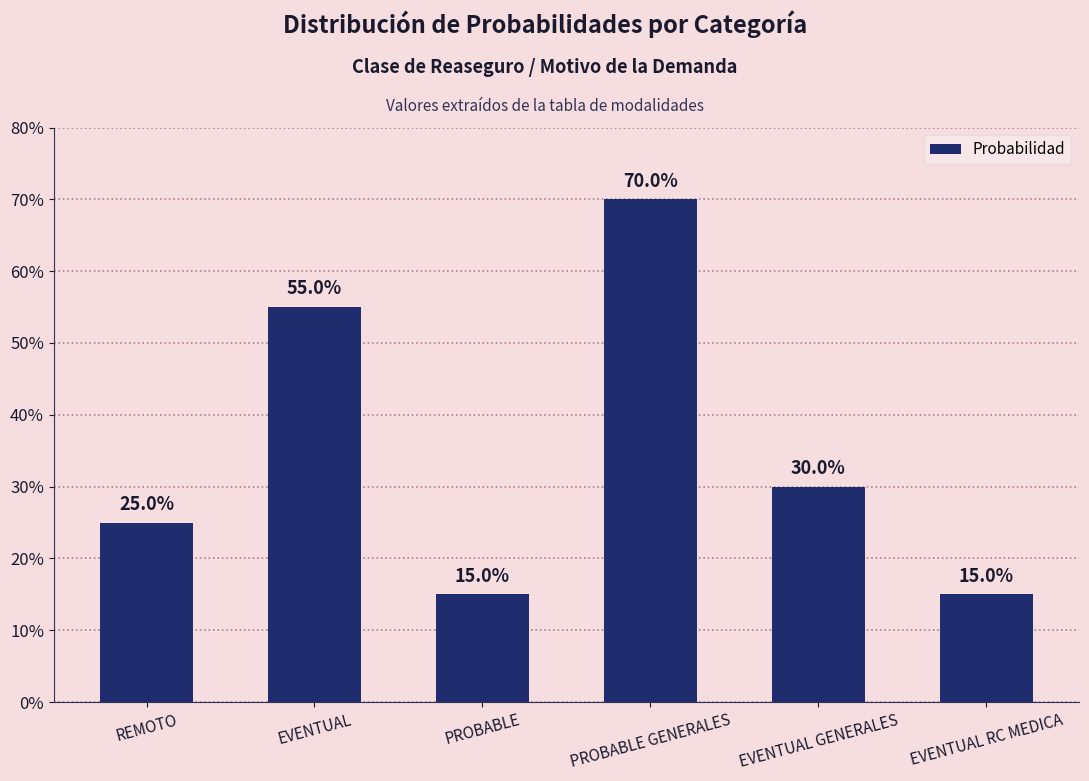

Are the bars horizontal?

No